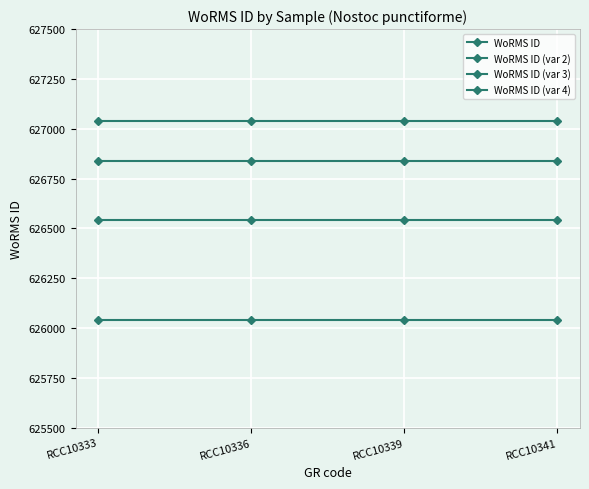

How many lines are shown in the chart?

4